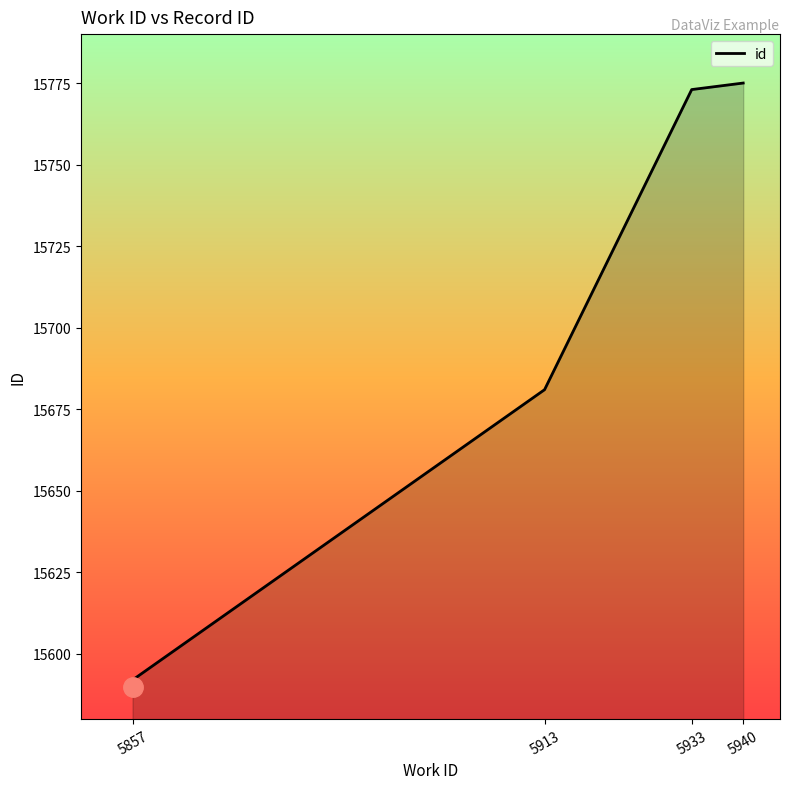

What is the label of the 1st point from the left?

5857